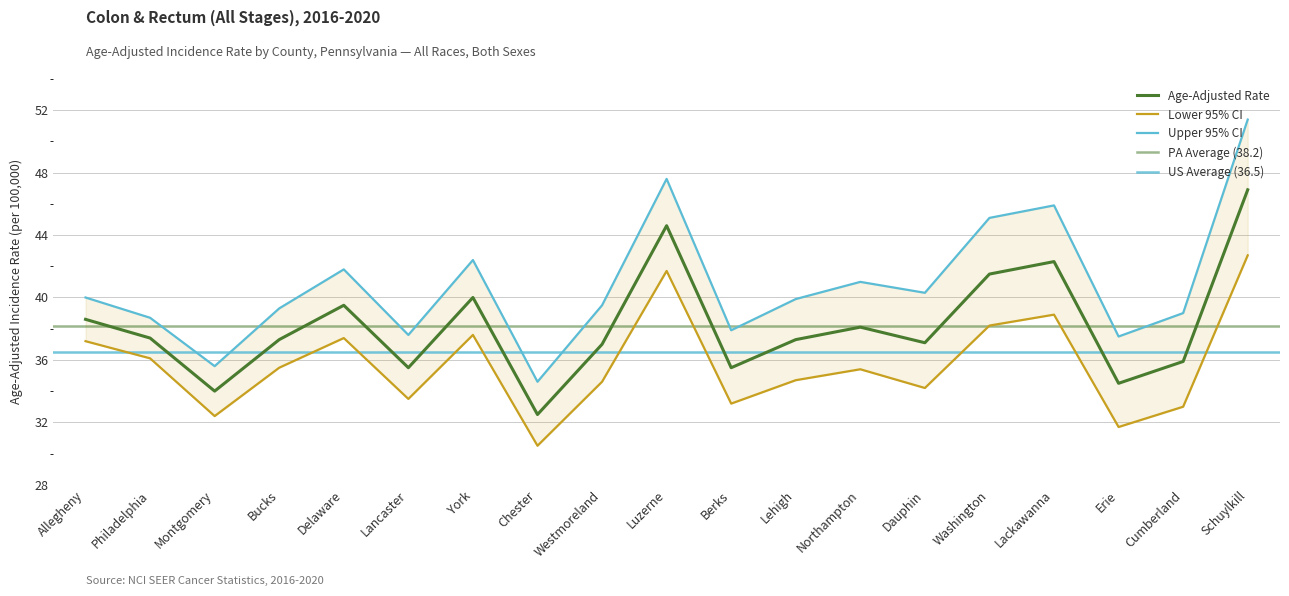

True or false: Lower 95% CI and Upper 95% CI intersect in this chart.

False